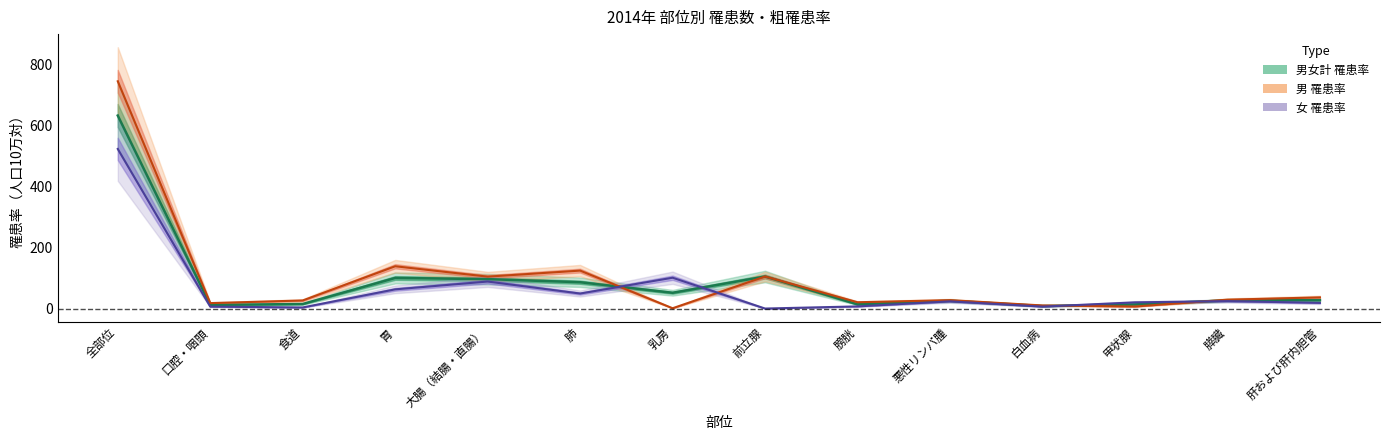

Between 悪性リンパ腫 and 胃, which is larger?

胃